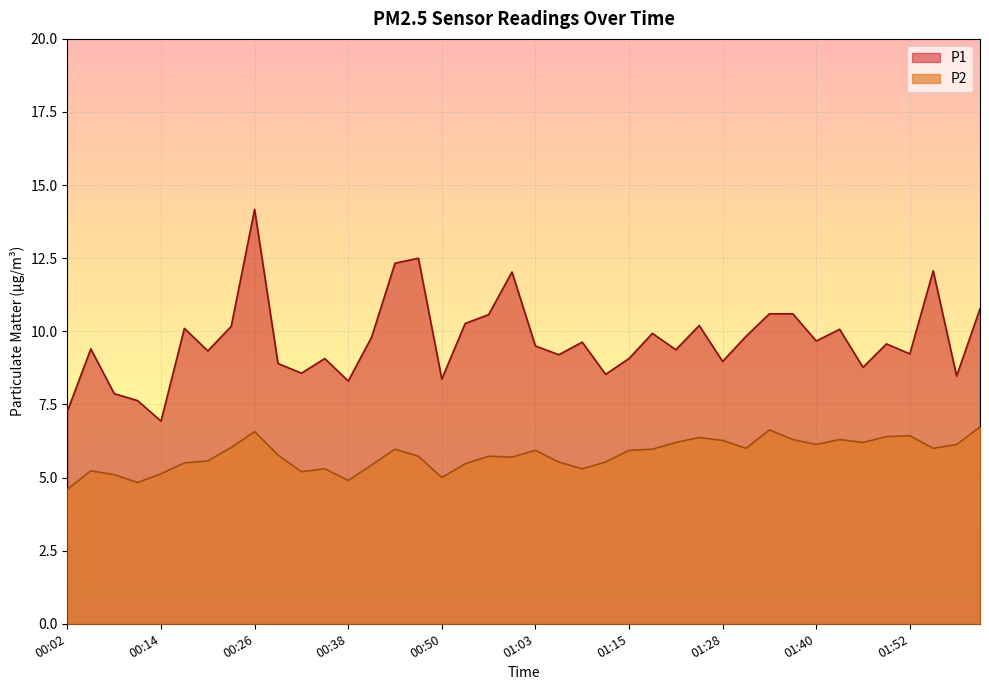

True or false: P1 and P2 cross at least once.

False